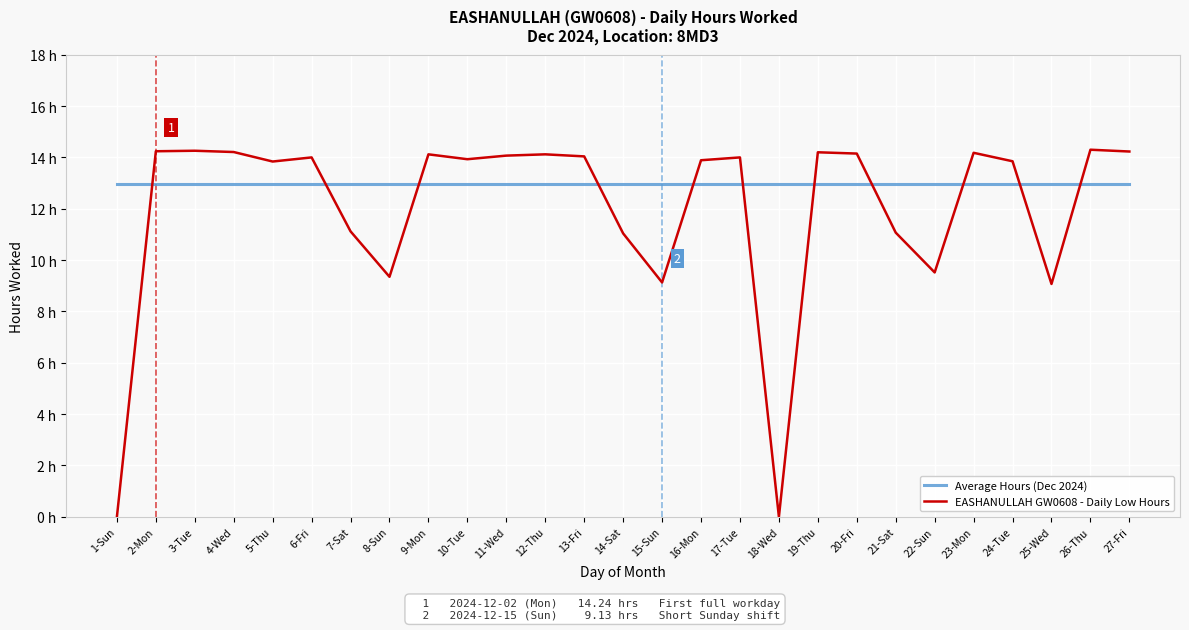

What are all the series names shown in the legend?

Average Hours (Dec 2024), EASHANULLAH GW0608 - Daily Low Hours